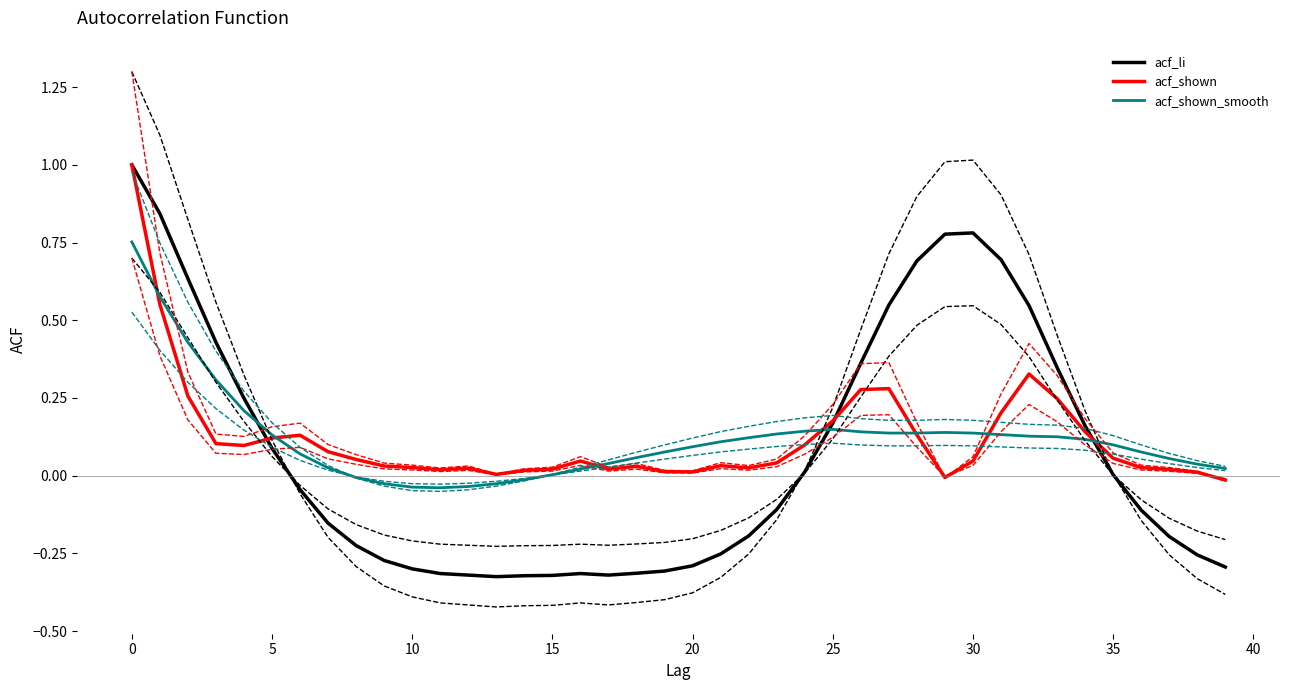

How many data points in acf_shown_smooth are above 0?

33